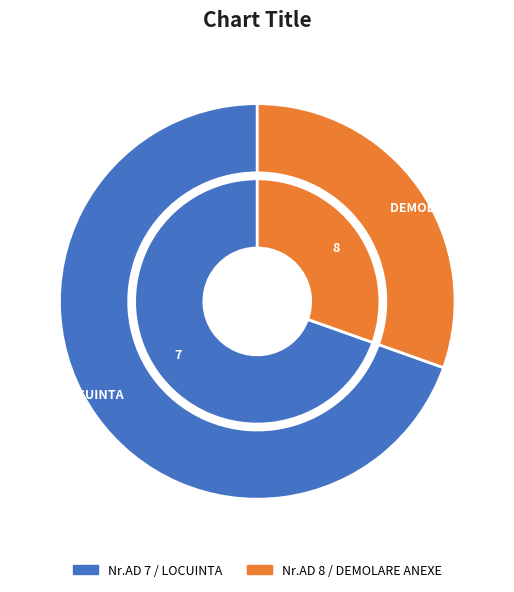

What is the majority slice?

7